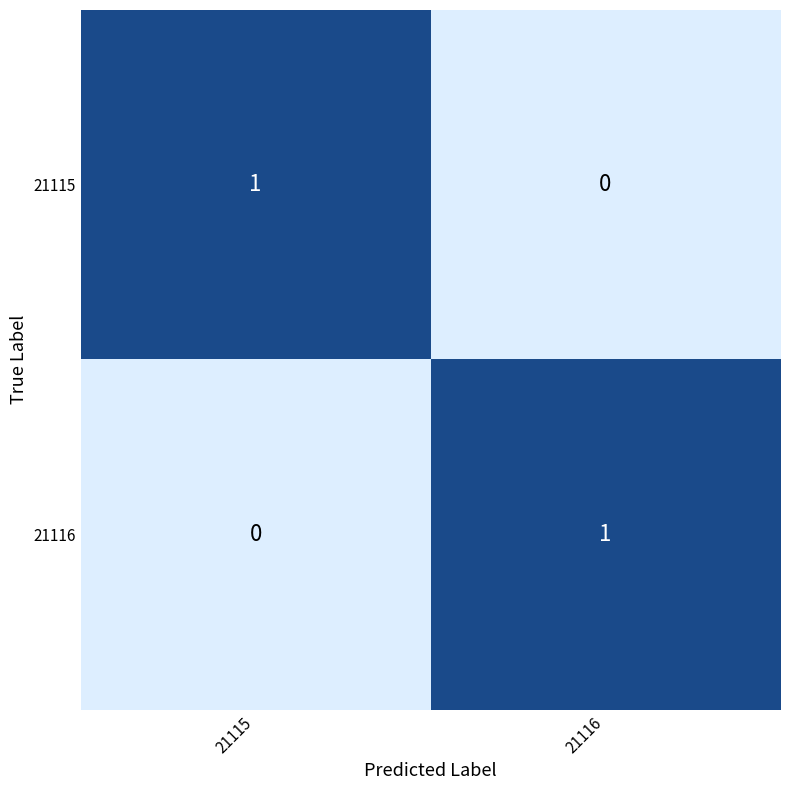

Rank the series at 21116 from highest to lowest value.

21116, 21115